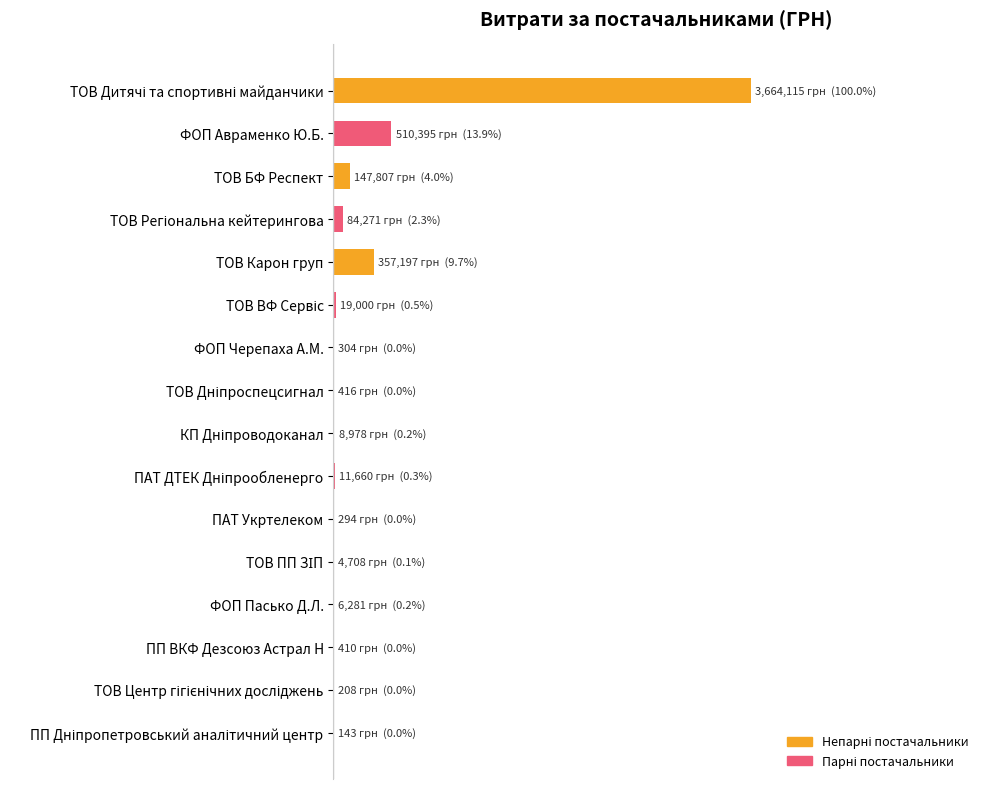

Rank the categories by value from lowest to highest.

15, 14, 10, 6, 13, 7, 11, 12, 8, 9, 5, 3, 2, 4, 1, 0